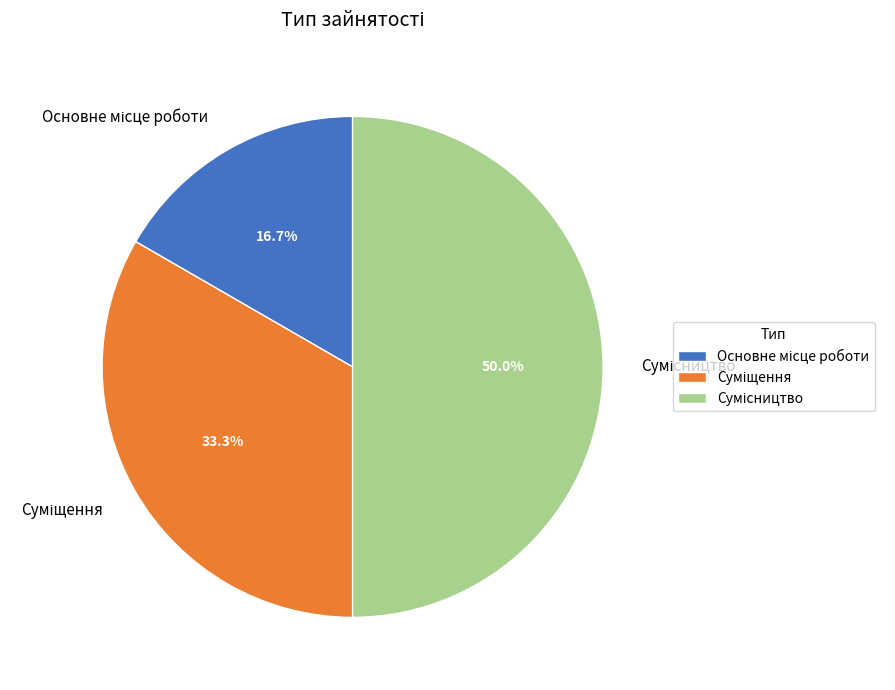

Rank the categories by value from lowest to highest.

Основне місце роботи, Суміщення, Сумісництво